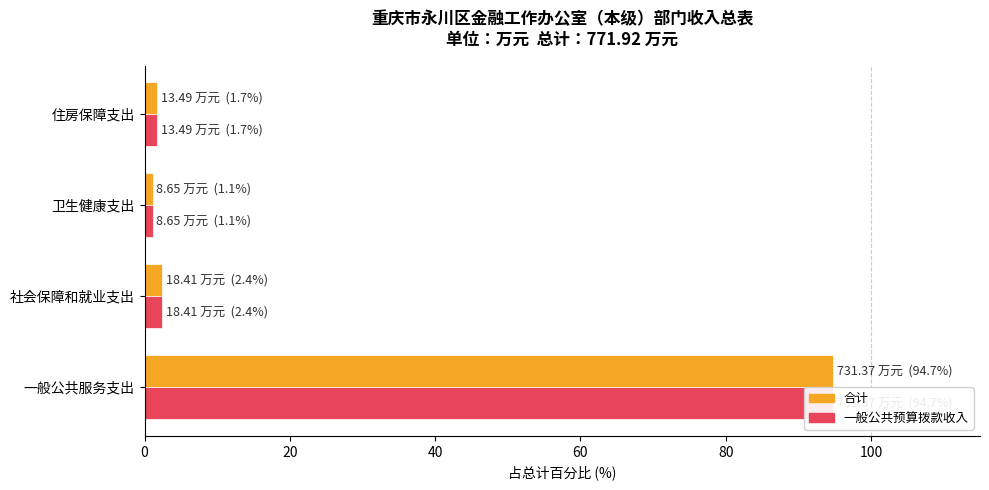

What is the sum of the 合计（万元） values at 一般公共服务支出 and 社会保障和就业支出?

97.1